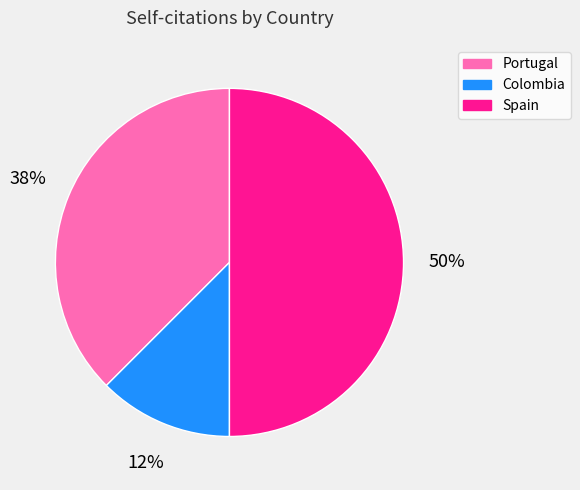

To the nearest percent, what percentage of the pie is Spain?

50%